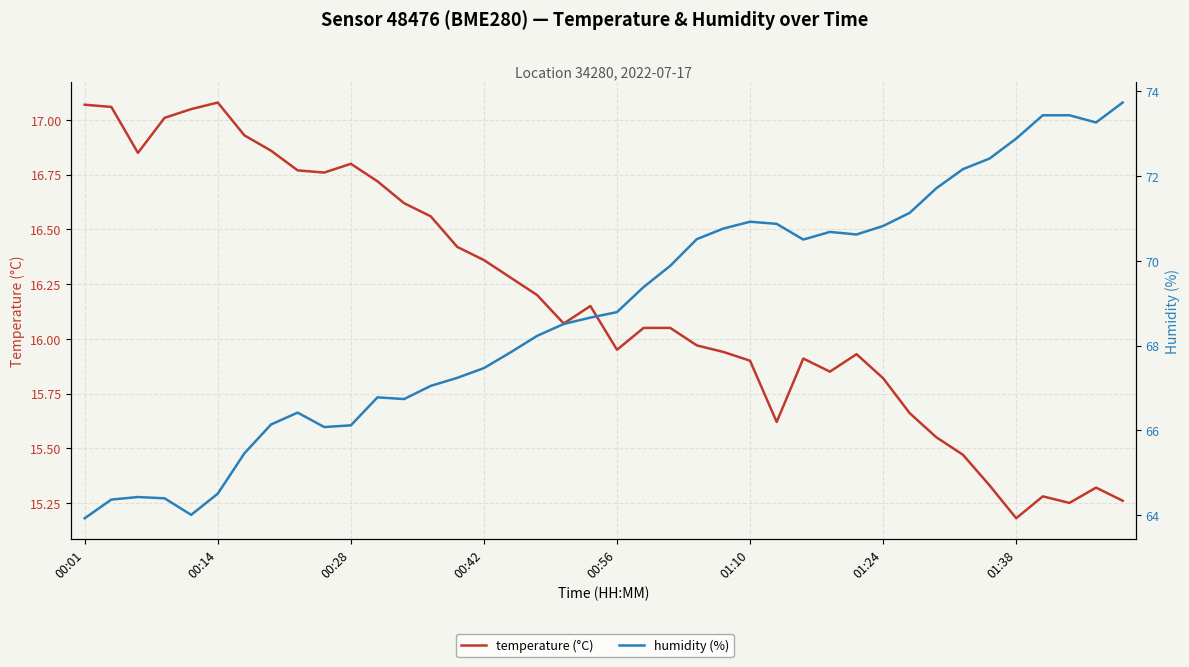

Which series has the largest total across all categories?

humidity (%)